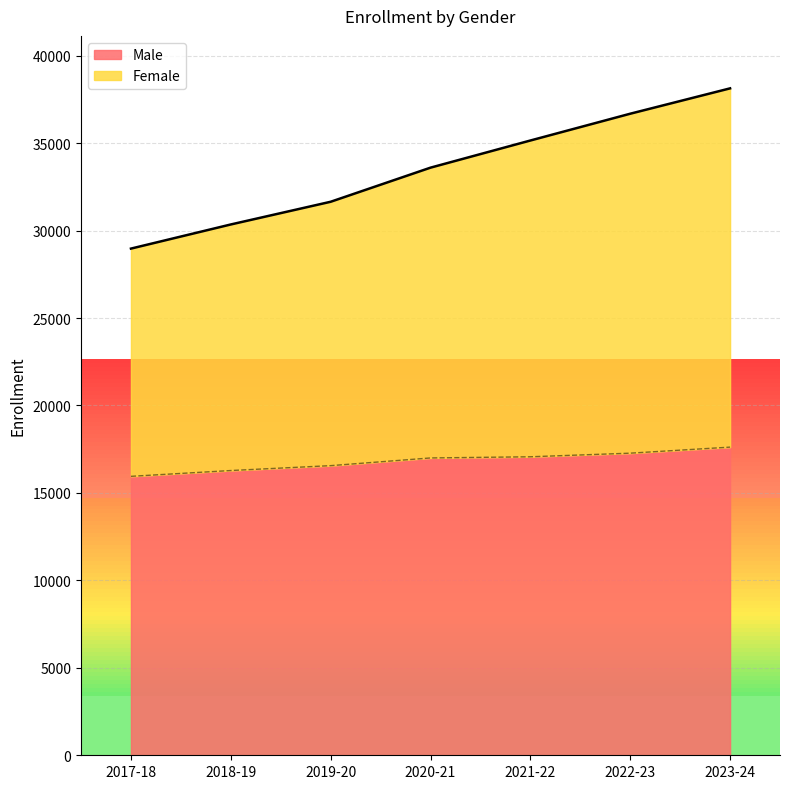

Which label corresponds to the largest value in the chart?

2023-24